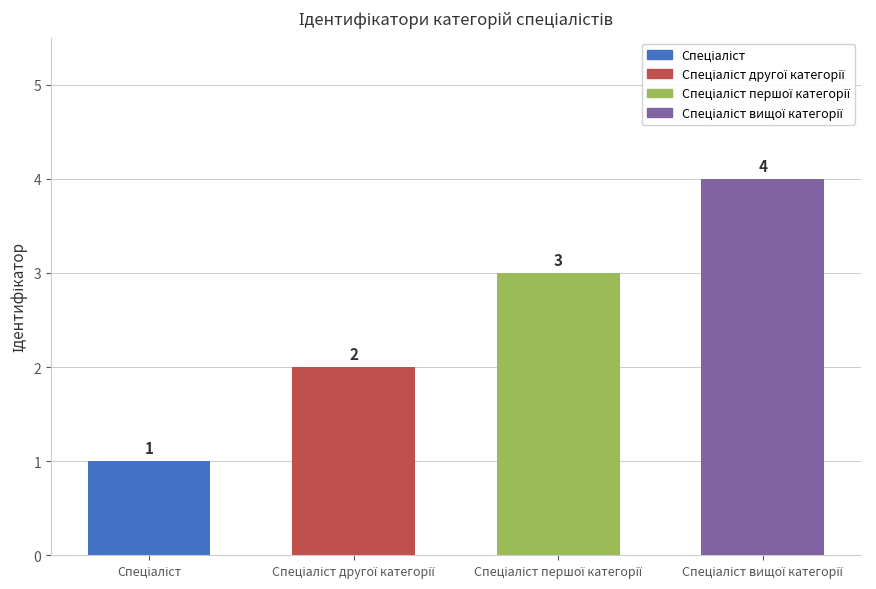

What is the greatest value displayed?

4